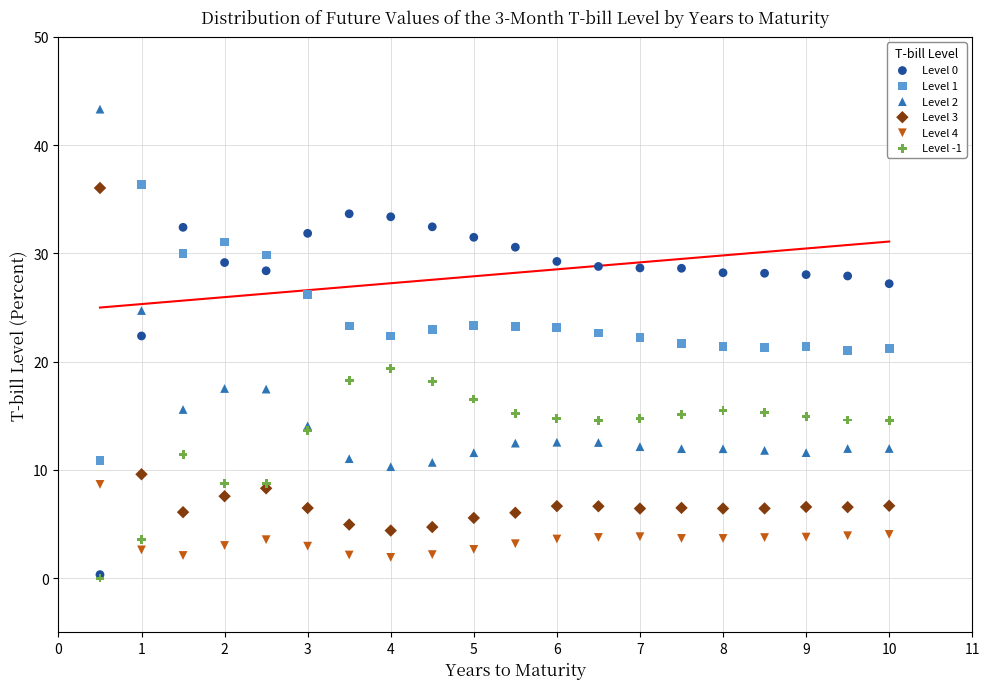

What are all the series names shown in the legend?

Level 0, Level 1, Level 2, Level 3, Level 4, Level -1